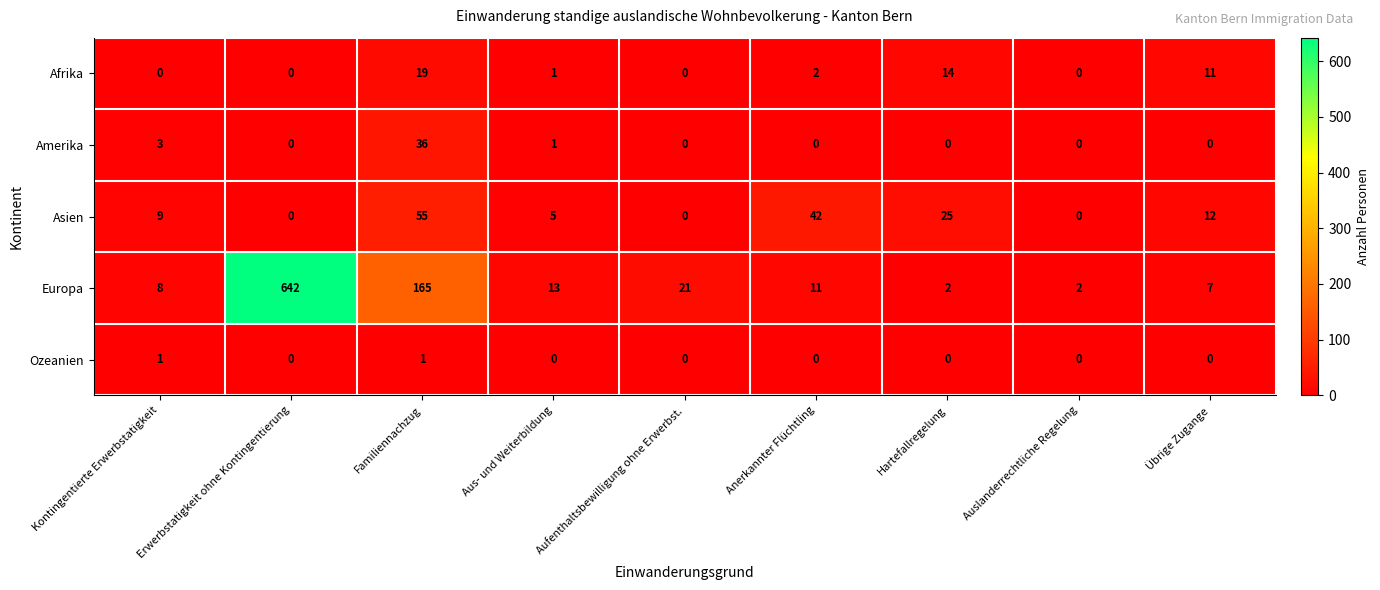

Is the value of Asien at Übrige Zugange greater than the value of Amerika at Aus- und Weiterbildung?

Yes